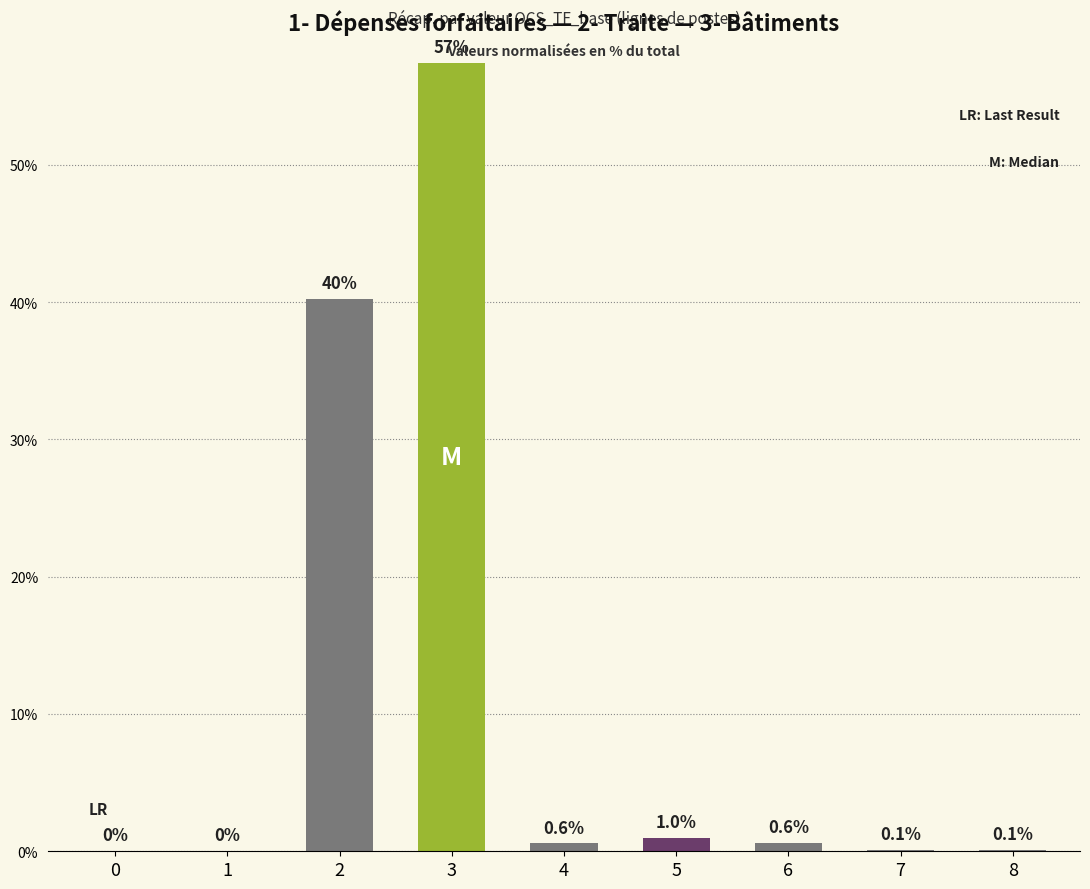

True or false: the data shows 0.0 at 0.

True